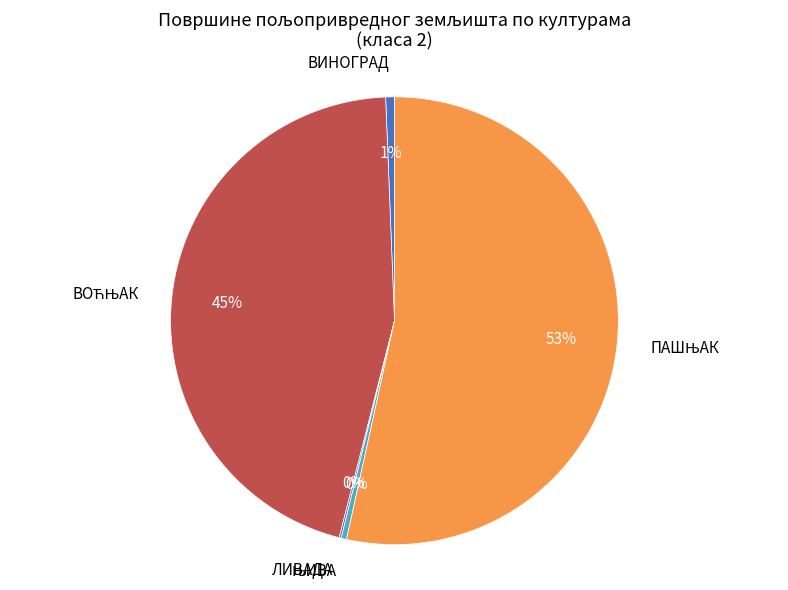

To the nearest percent, what percentage of the pie is ВИНОГРАД?

1%